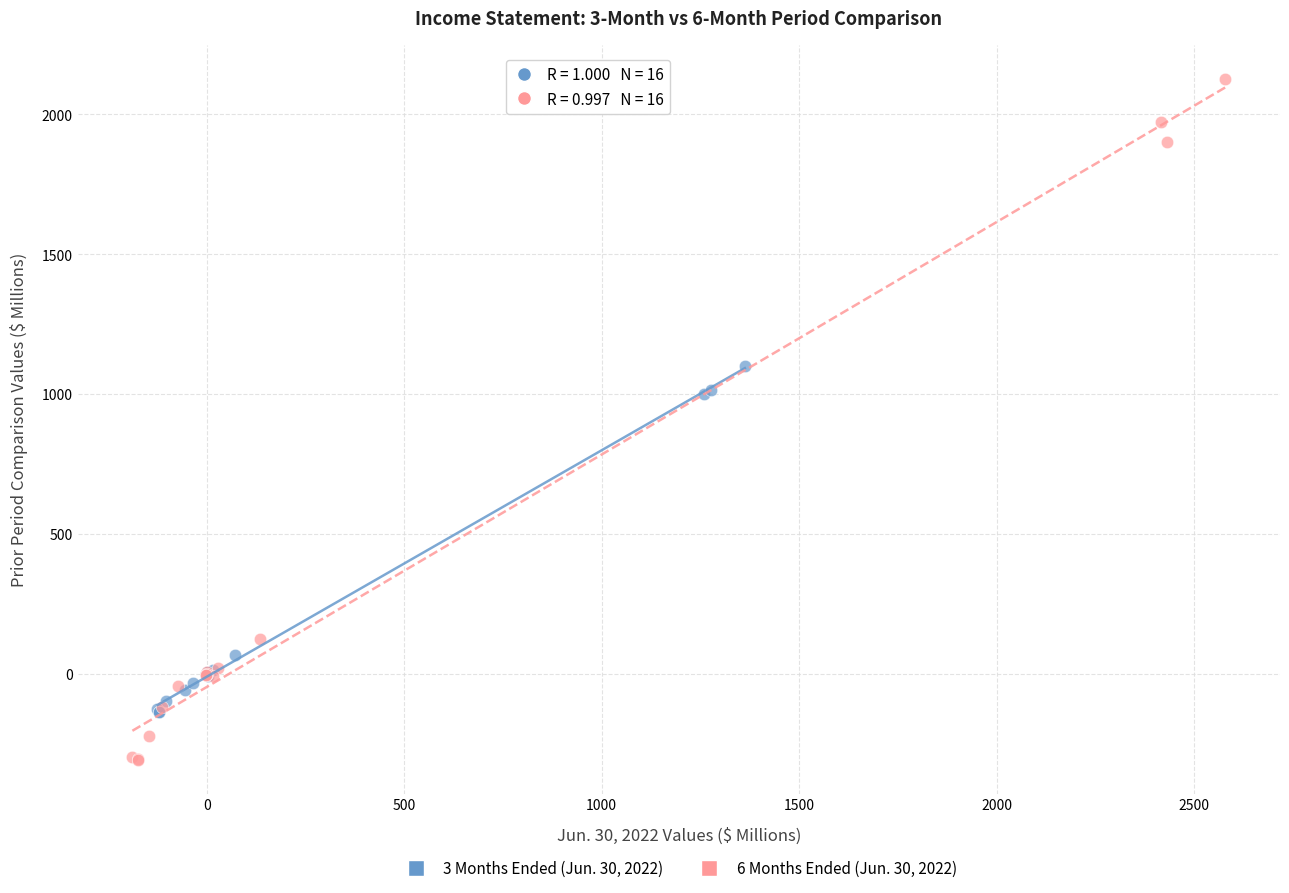

Which series contains the lowest Y value?

6 Months Ended (Jun. 30, 2022)